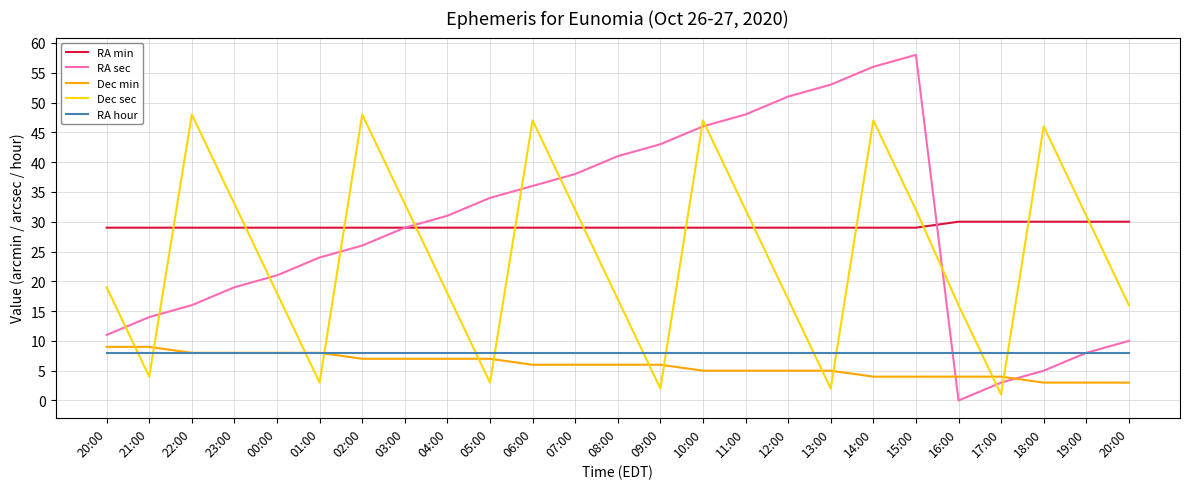

What are all the series names shown in the legend?

RA min, RA sec, Dec min, Dec sec, RA hour